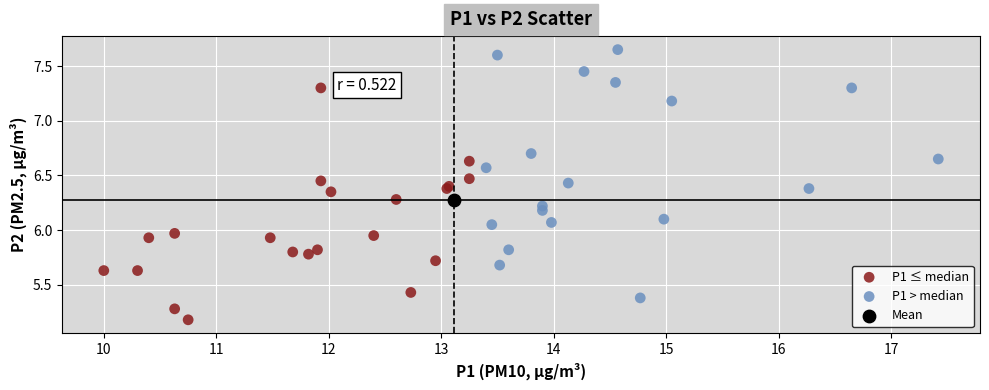

What are all the series names shown in the legend?

P1 ≤ median, P1 > median, Mean